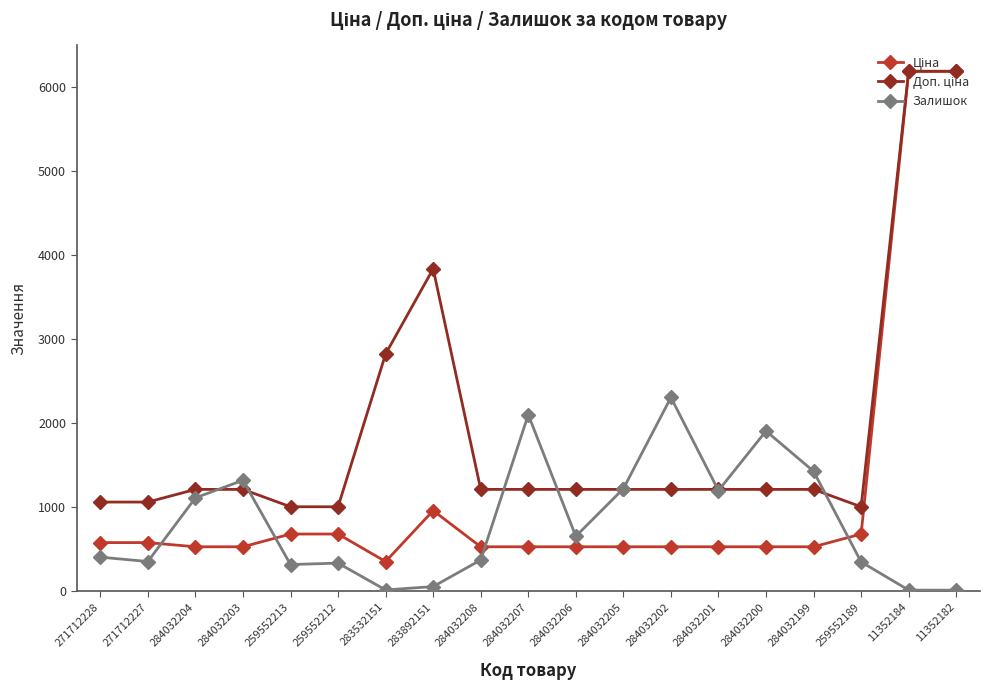

What is the difference between the highest and lowest values at 259552189?

656.1